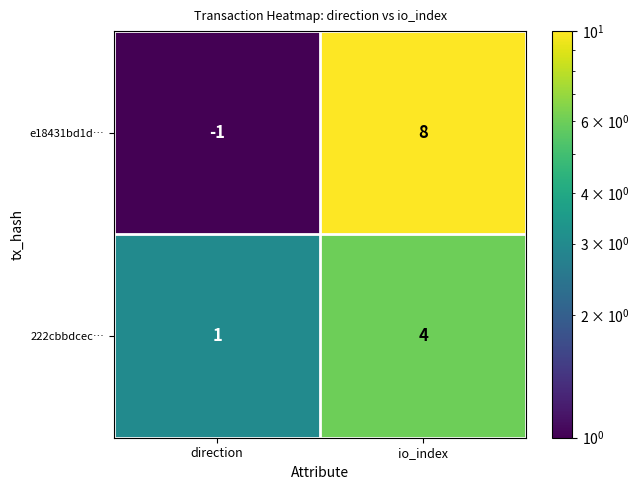

The e18431bd1d… series shows 8 at io_index. True or false?

True